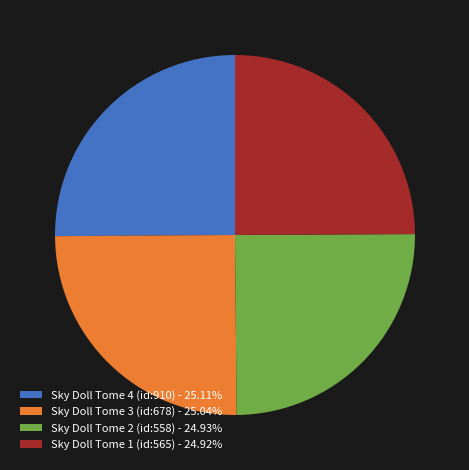

What is the ratio of the value at Sky Doll Tome 2 (id:558) - 24.93% to the value at Sky Doll Tome 1 (id:565) - 24.92%?

1.0